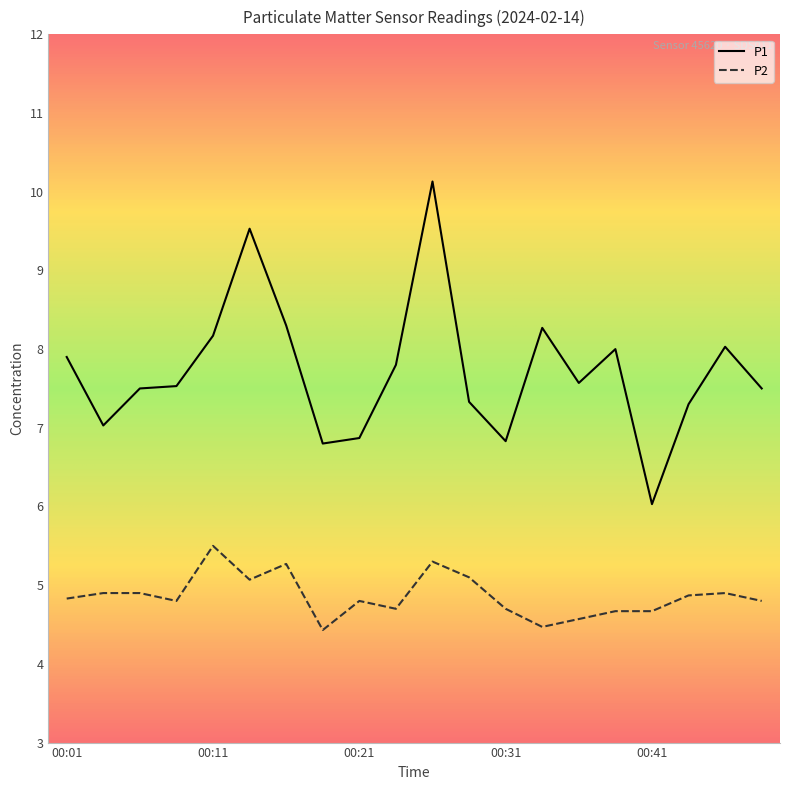

What is the lowest value of the P1 series?

6.0